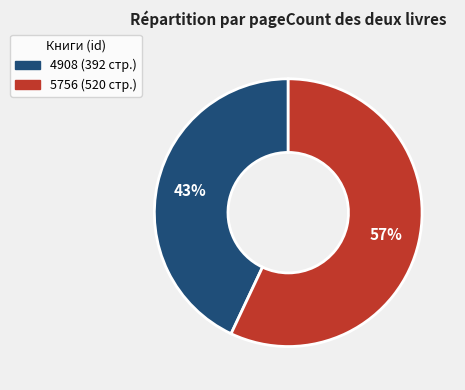

Count the number of slices in the pie.

2